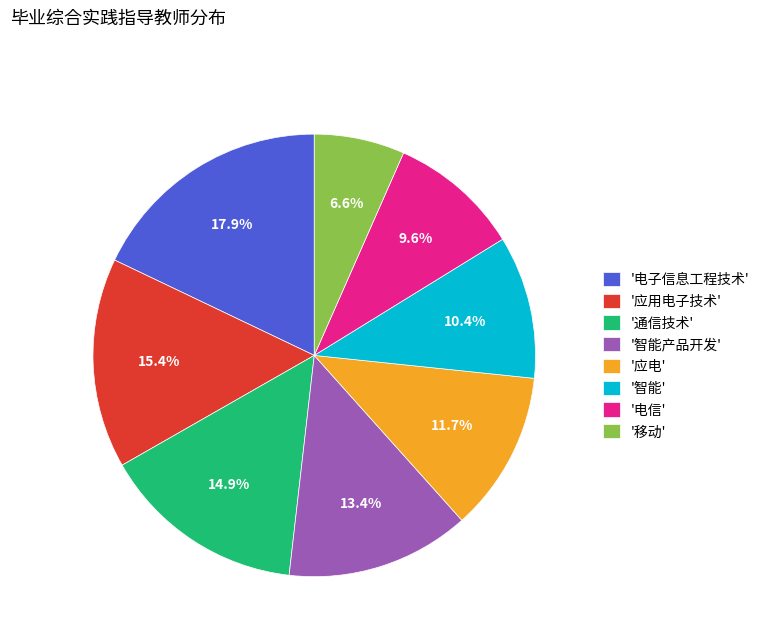

Which slice is the largest?

'电子信息工程技术'